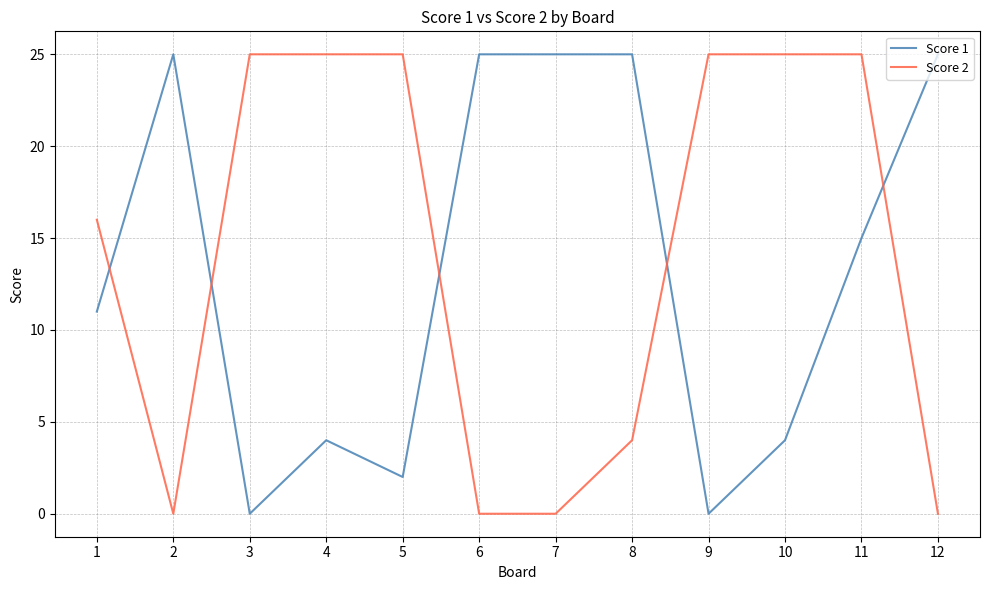

True or false: Score 2 has a value of 41 at 3.

False